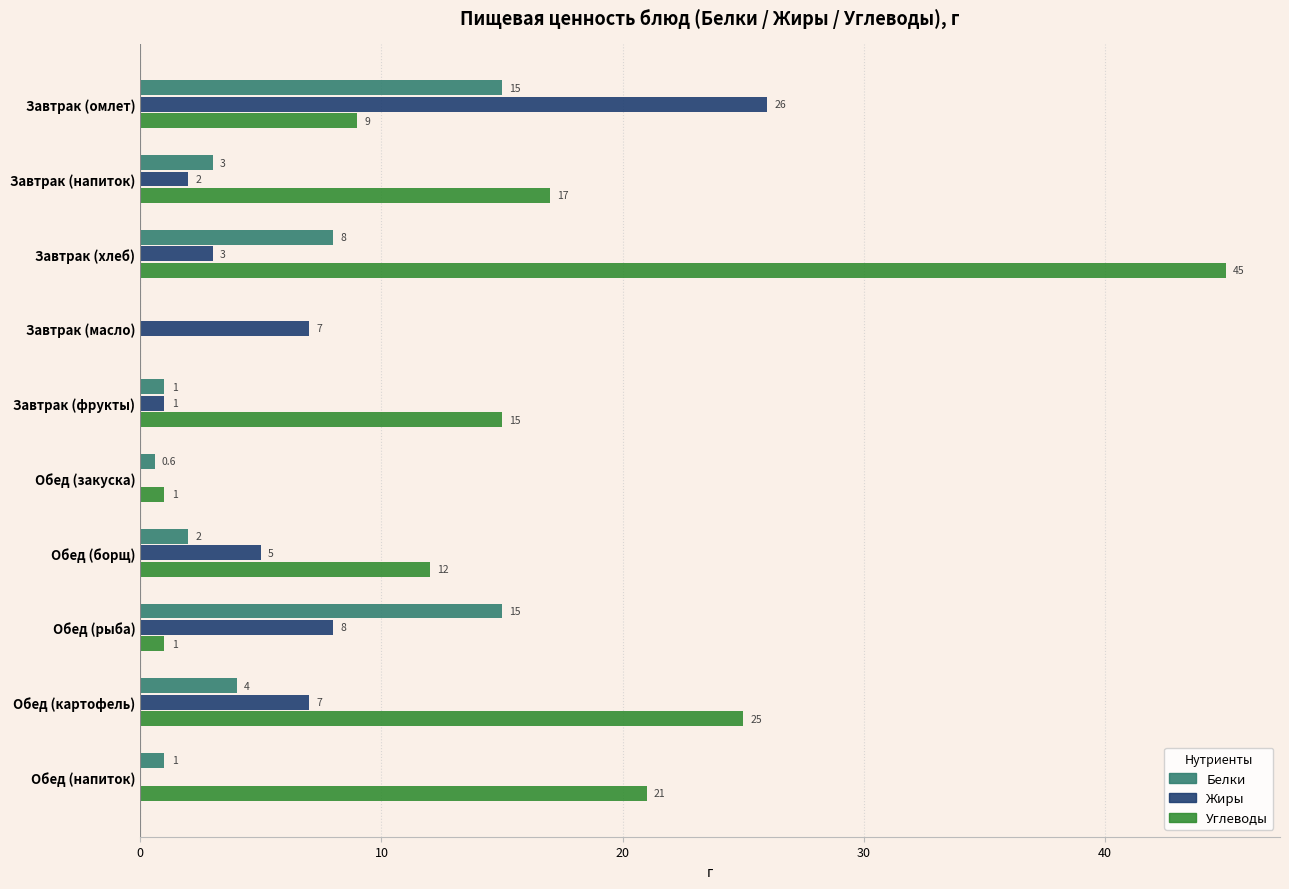

Which series has the largest total across all categories?

Углеводы